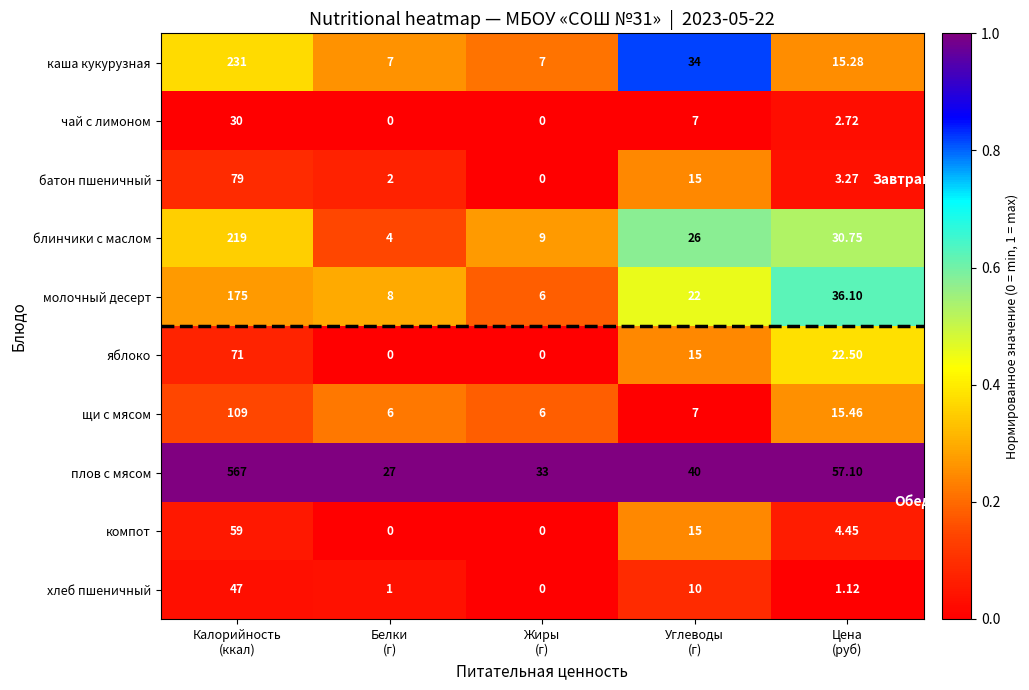

Rank the series by their maximum value, from highest to lowest.

плов с мясом, каша кукурузная, блинчики с маслом, молочный десерт, щи с мясом, батон пшеничный, яблоко, компот, хлеб пшеничный, чай с лимоном